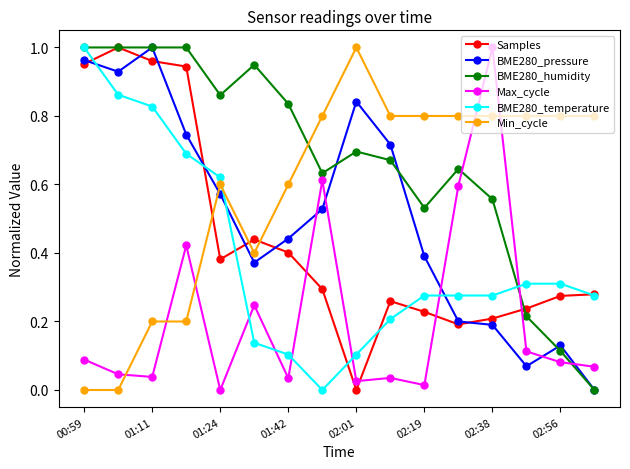

Which series has the largest total across all categories?

BME280_humidity